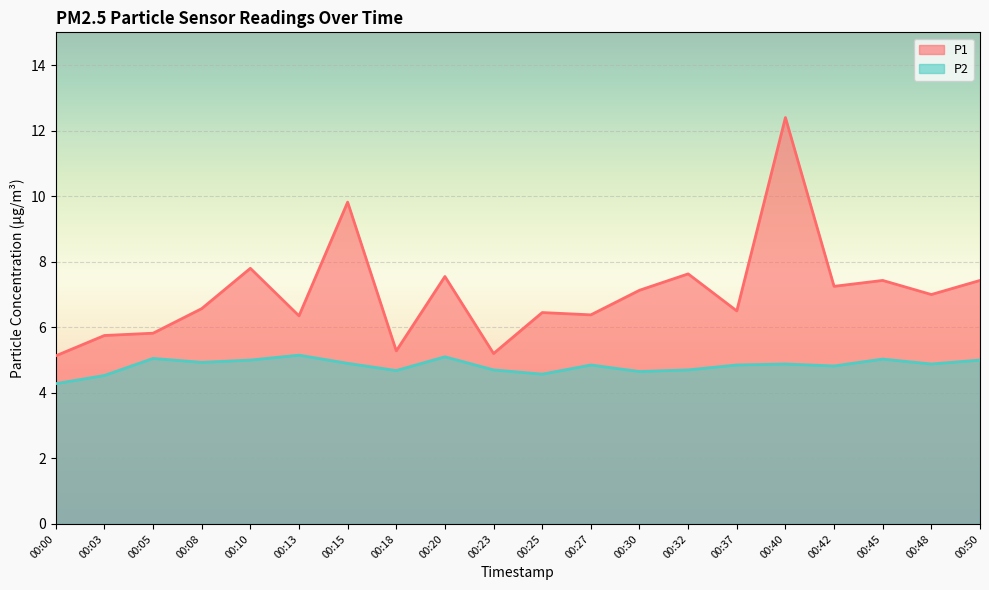

Reading left to right, transcribe all the data shown in this chart.

P1: 5.1	5.8	5.8	6.6	7.8	6.3	9.8	5.3	7.5	5.2	6.5	6.4	7.1	7.6	6.5	12.4	7.2	7.4	7.0	7.4
P2: 4.3	4.5	5.0	4.9	5.0	5.2	4.9	4.7	5.1	4.7	4.6	4.8	4.7	4.7	4.8	4.9	4.8	5.0	4.9	5.0